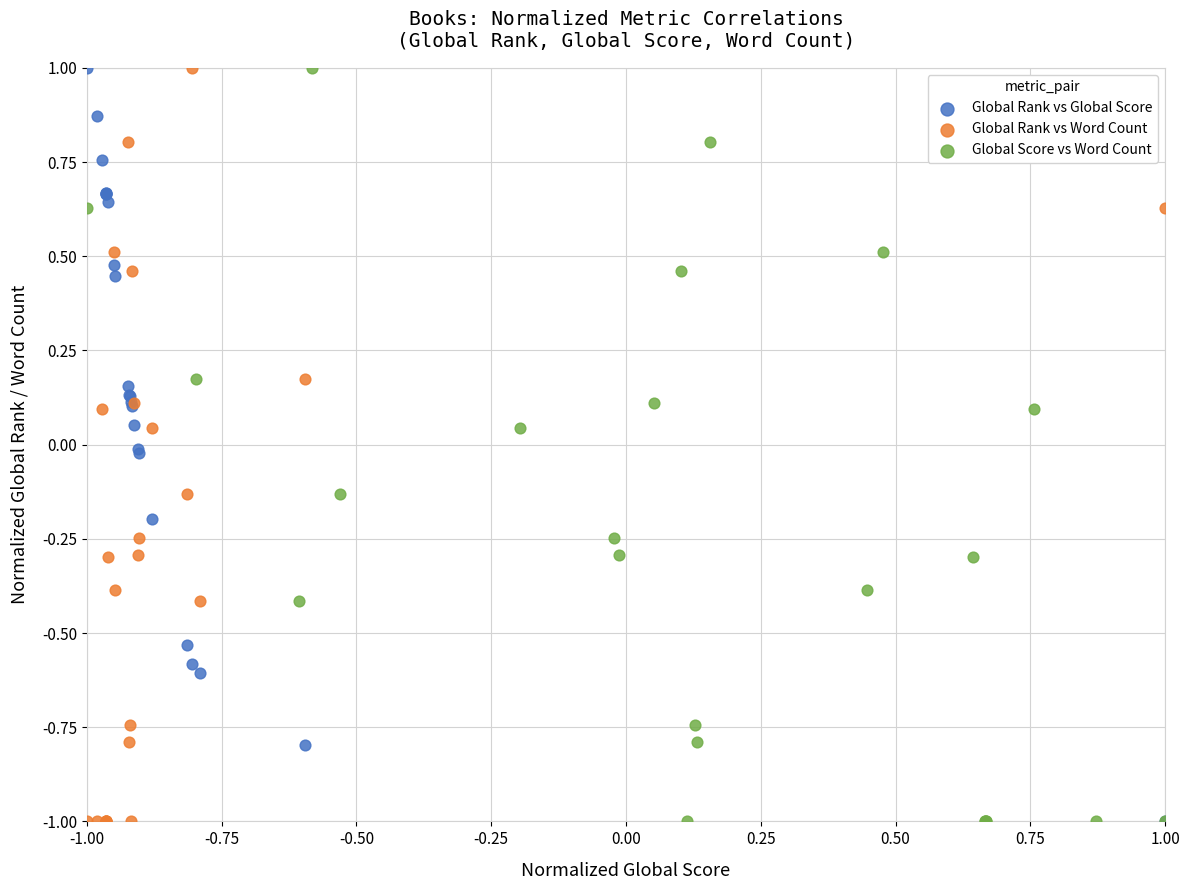

What are all the series names shown in the legend?

Global Rank vs Global Score, Global Rank vs Word Count, Global Score vs Word Count